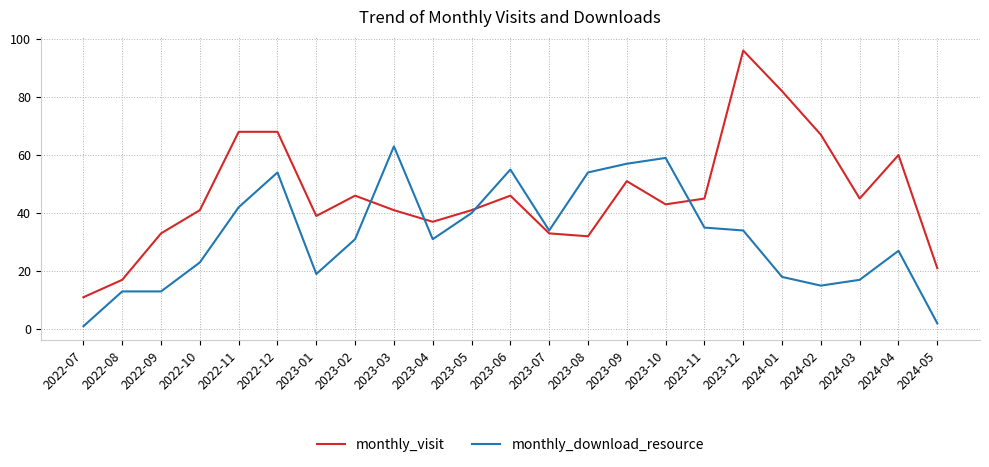

At which label does monthly_visit first exceed 43?

2022-11